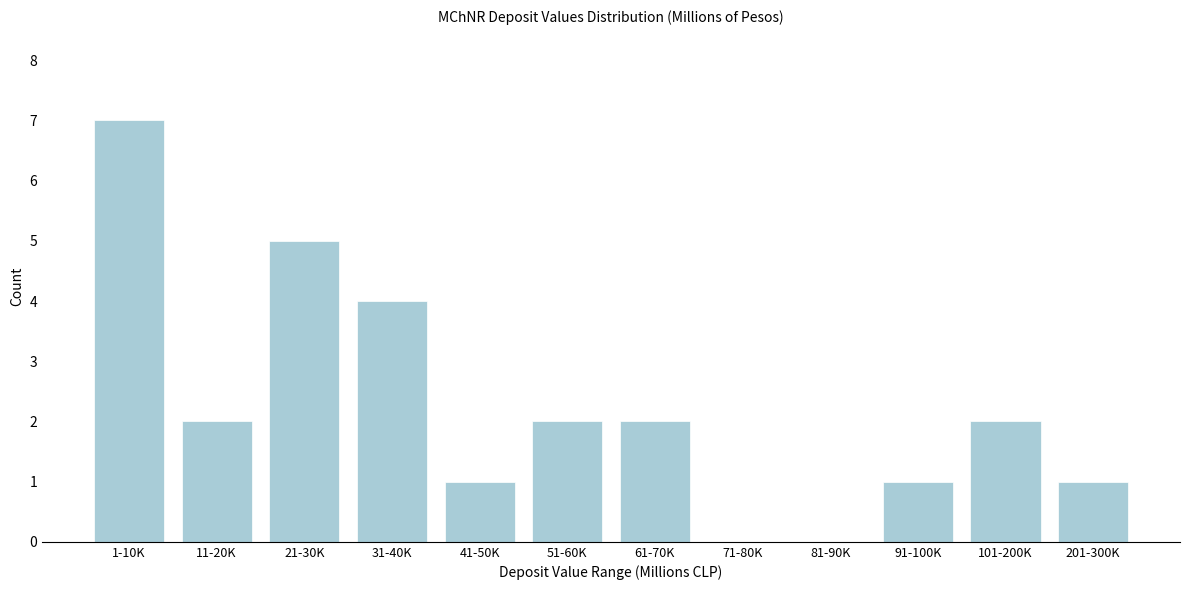

Reading left to right, what are all the values shown in this chart?

1-10K=7	11-20K=2	21-30K=5	31-40K=4	41-50K=1	51-60K=2	61-70K=2	71-80K=0	81-90K=0	91-100K=1	101-200K=2	201-300K=1